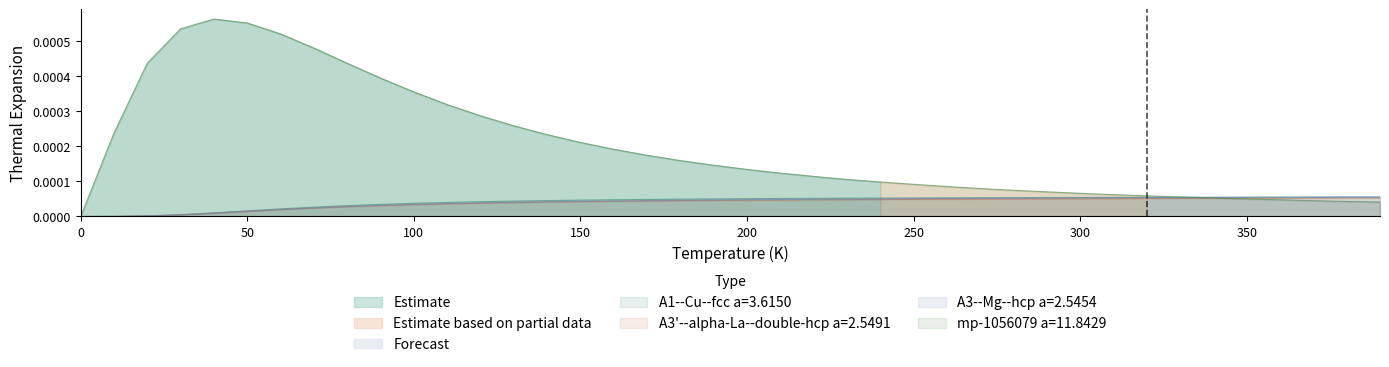

Is the value of mp-1056079 a=11.8429 at 32 greater than the value of A3--Mg--hcp a=2.5454 at 13?

Yes